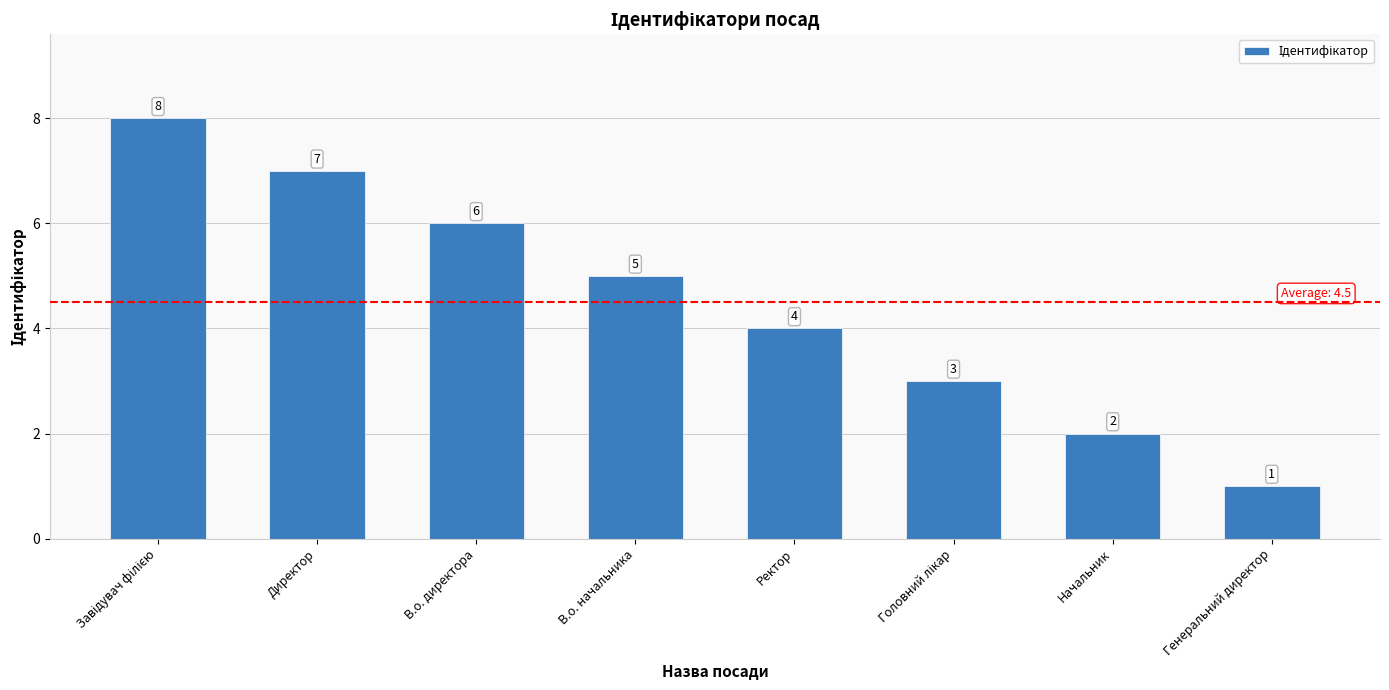

Reading left to right, transcribe all the data shown in this chart.

8	7	6	5	4	3	2	1